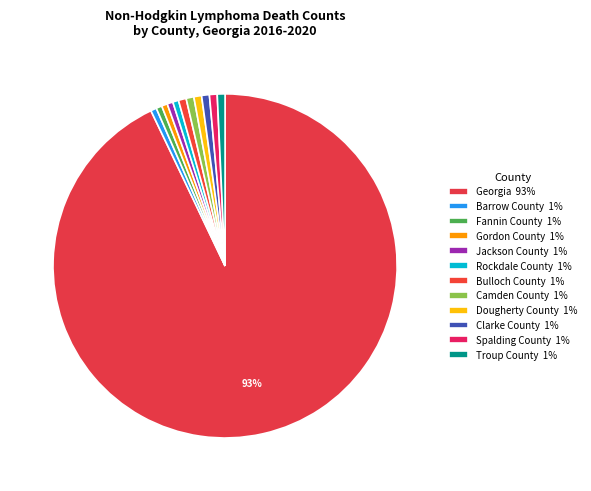

What percentage is the Georgia slice, to the nearest percent?

93%